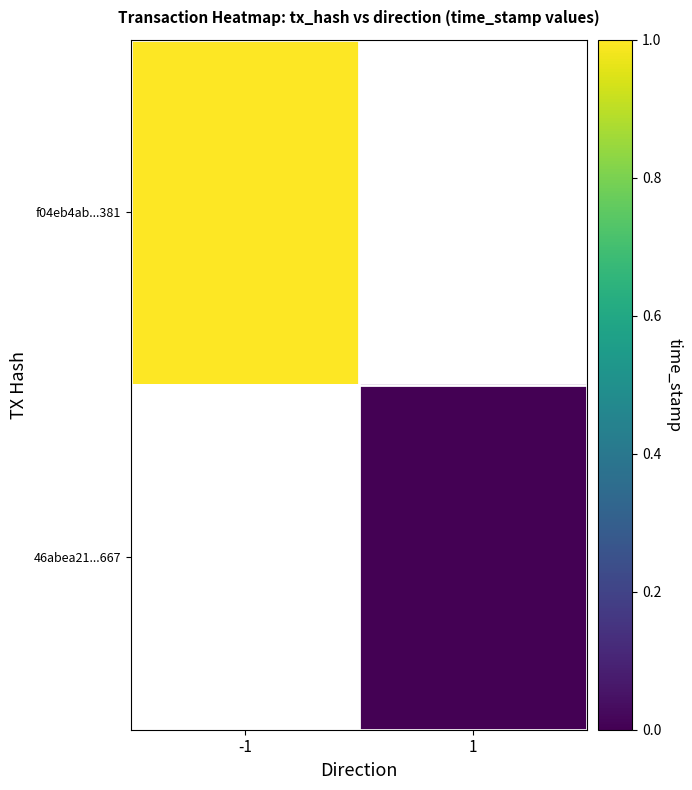

The value of f04eb4ab...381 at -1 is 1.0. True or false?

True